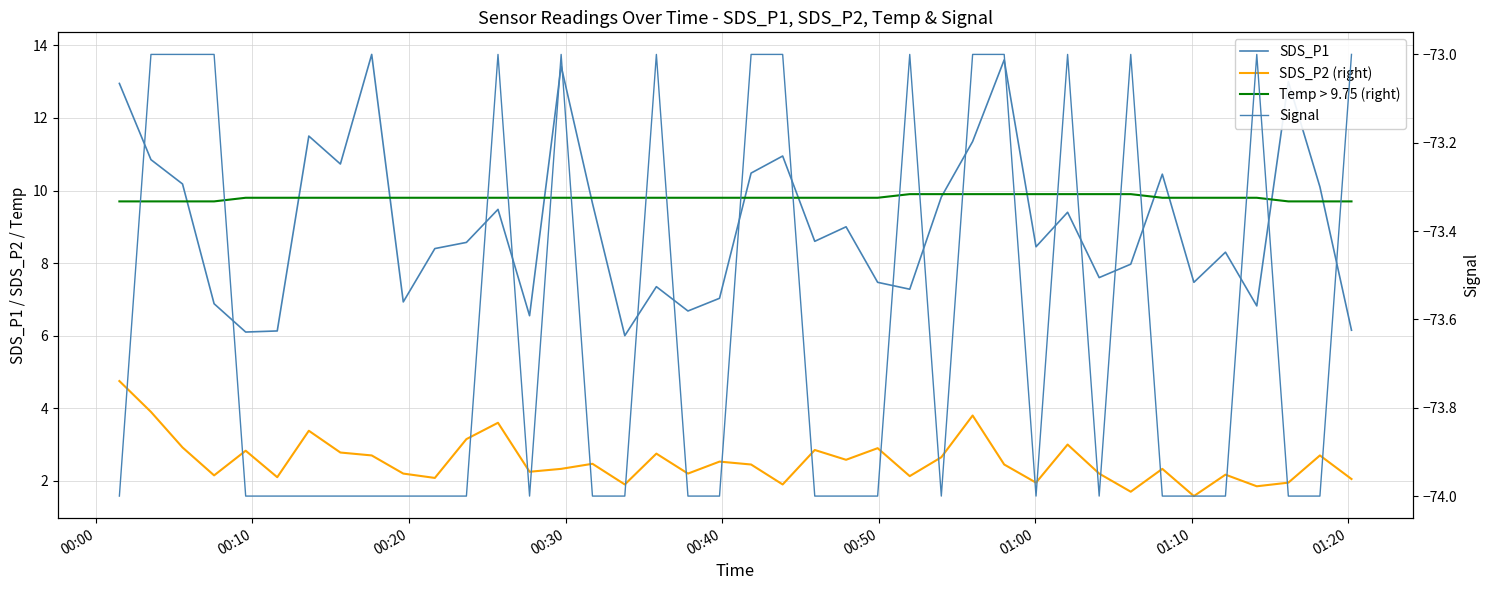

At which category is the sum across all series the highest?

00:00